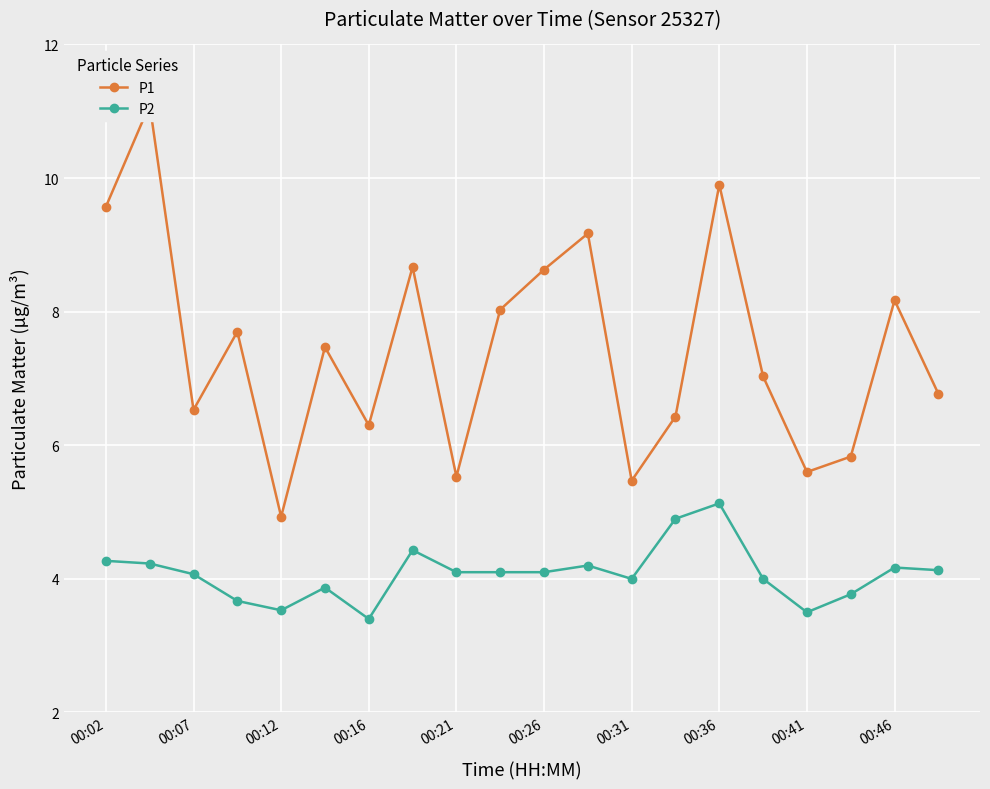

What is the maximum value for P2?

5.1